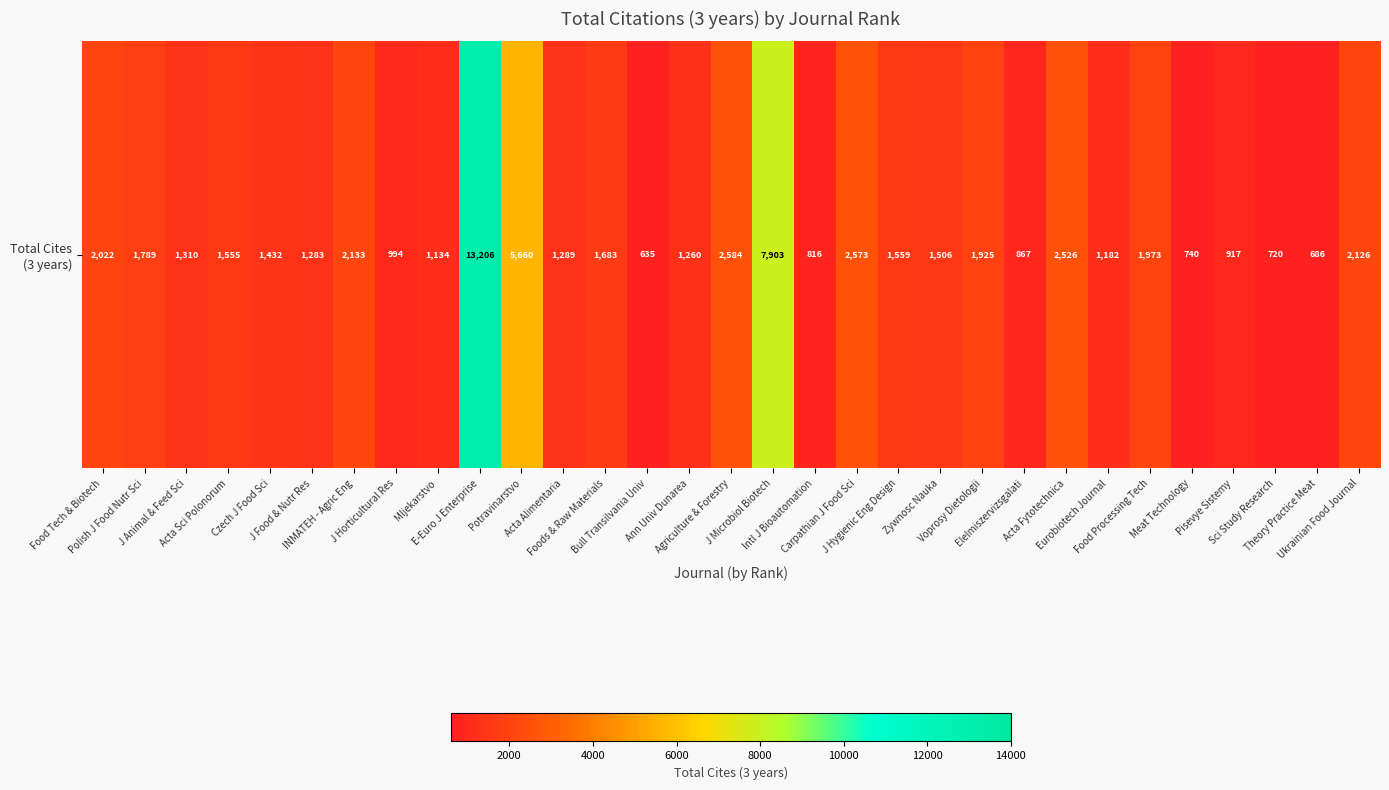

Reading right to left, extract all data points from this chart.

2126	686	720	917	740	1973	1182	2526	867	1925	1506	1559	2573	816	7903	2584	1260	635	1683	1289	5660	13206	1134	994	2133	1283	1432	1555	1310	1789	2022